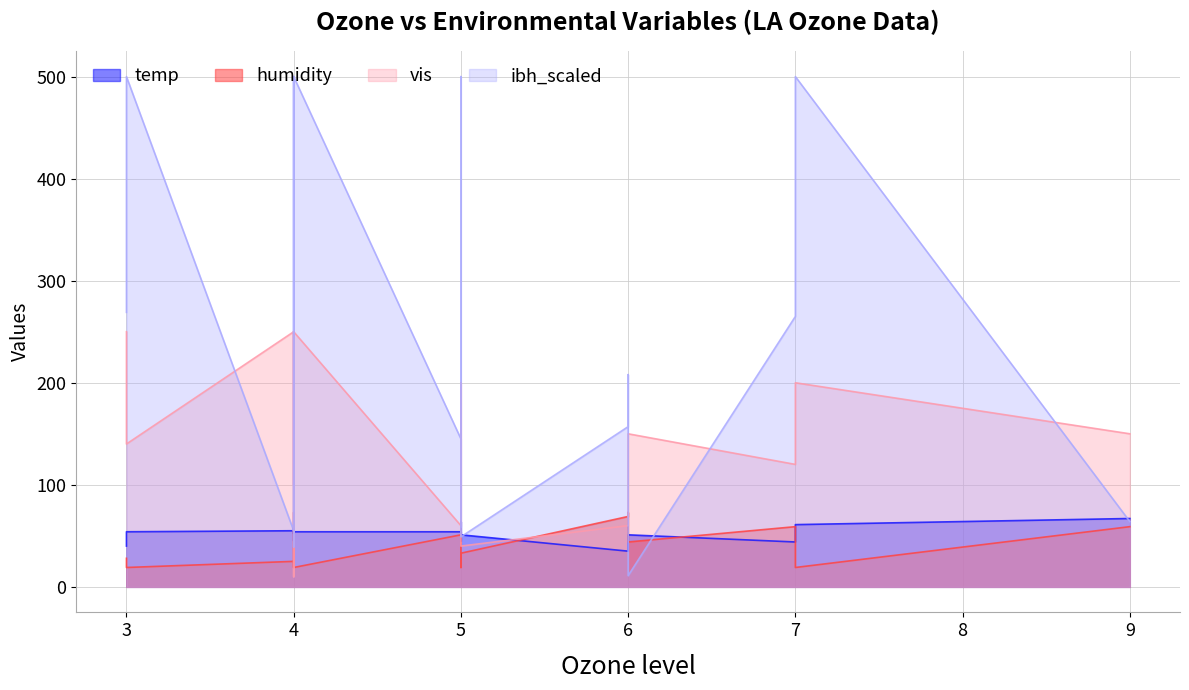

What is the smallest value displayed?

10